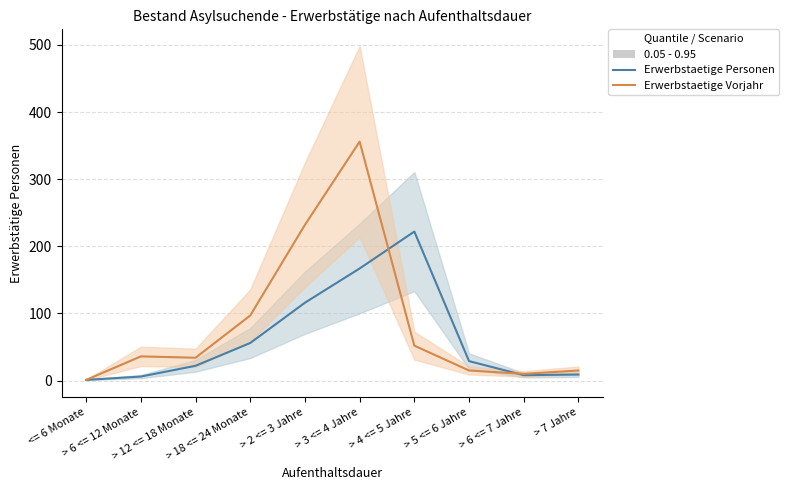

In Erwerbstaetige Vorjahr, how many points are higher than both neighbors (excluding endpoints)?

2